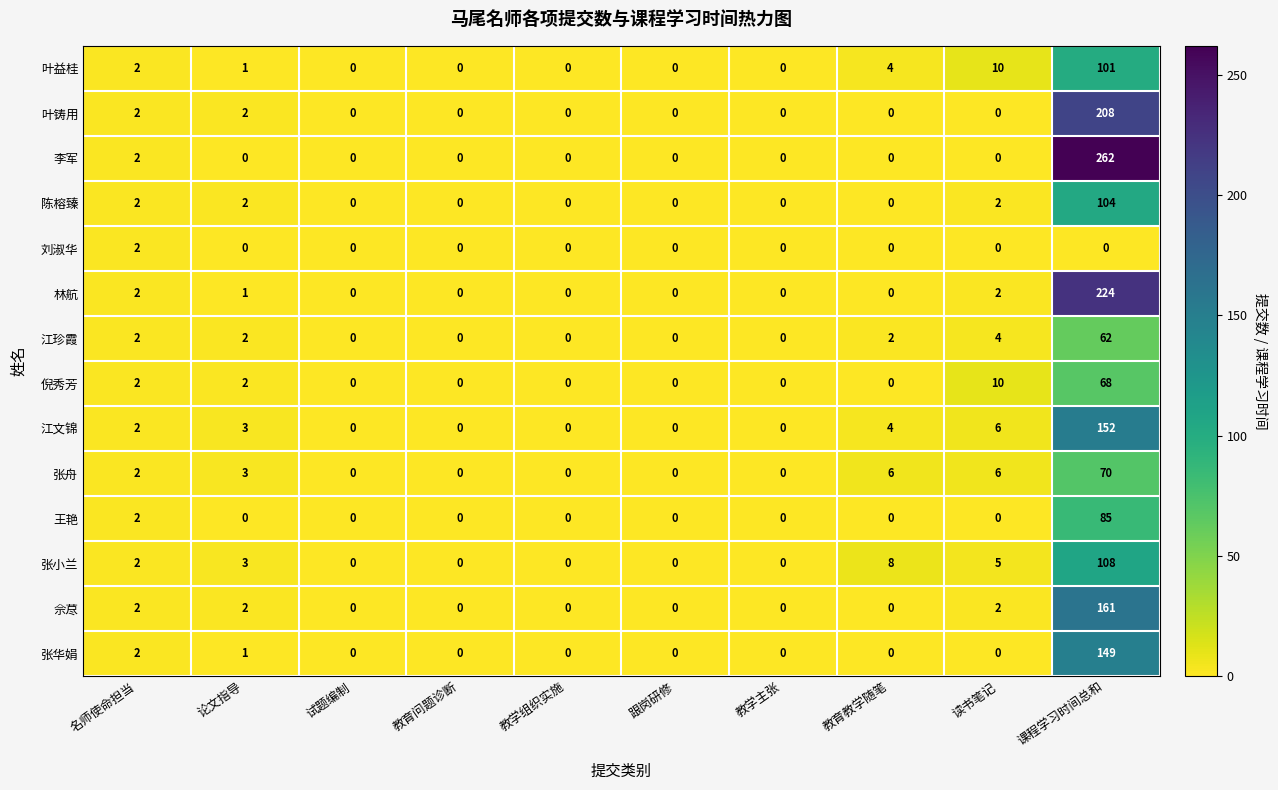

At which category is the sum across all series the highest?

课程学习时间总和